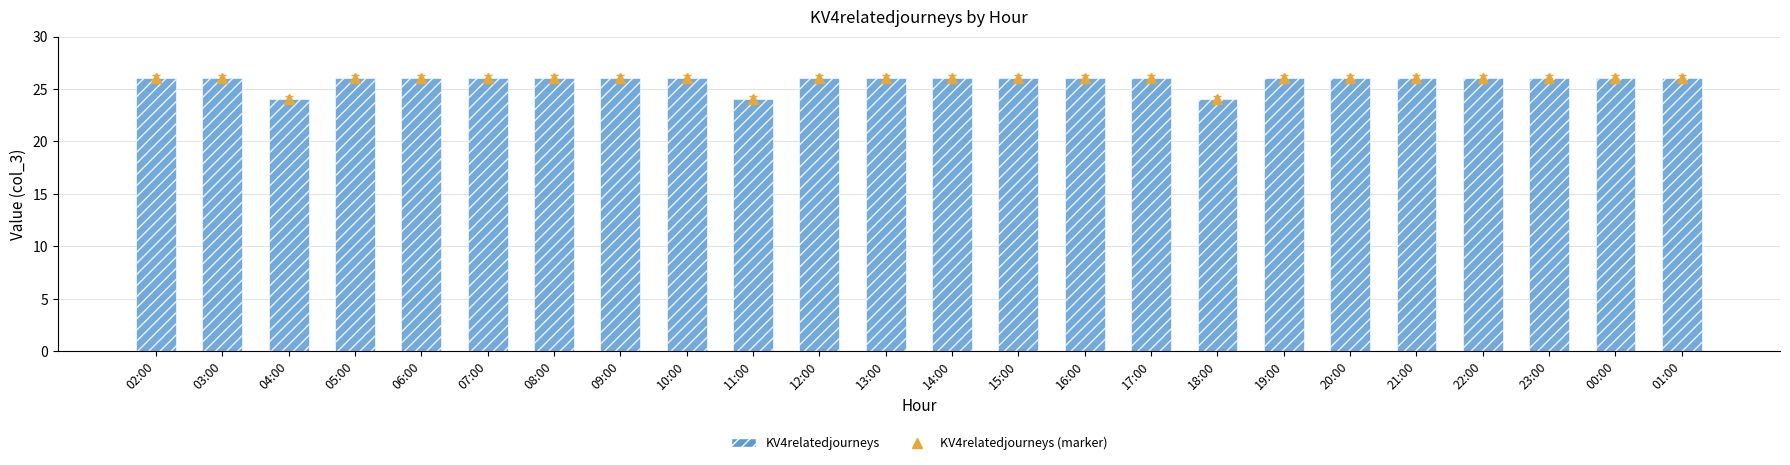

How many data points are less than 26?

3